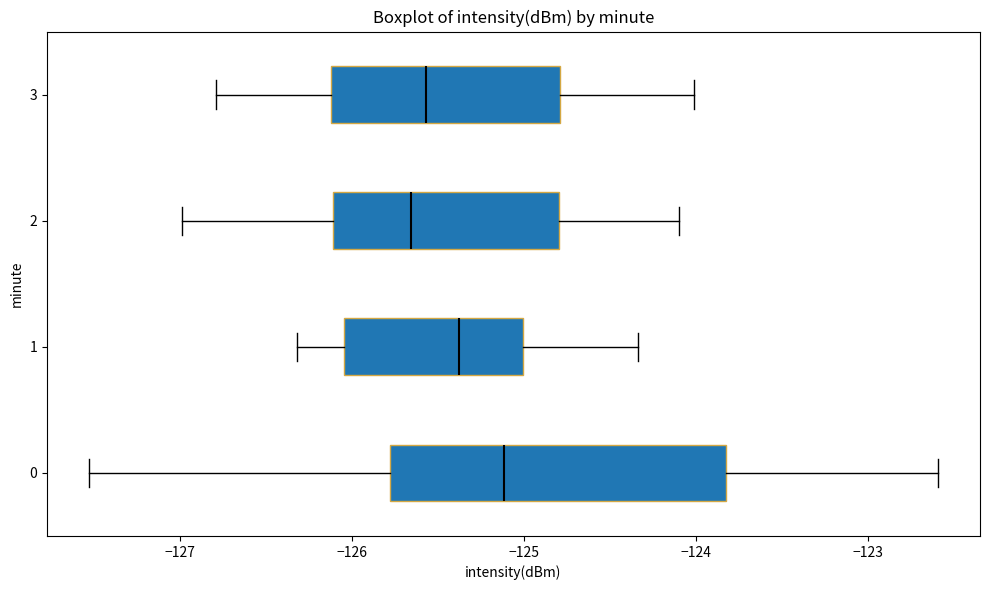

Which box has the furthest to the right median line?

0